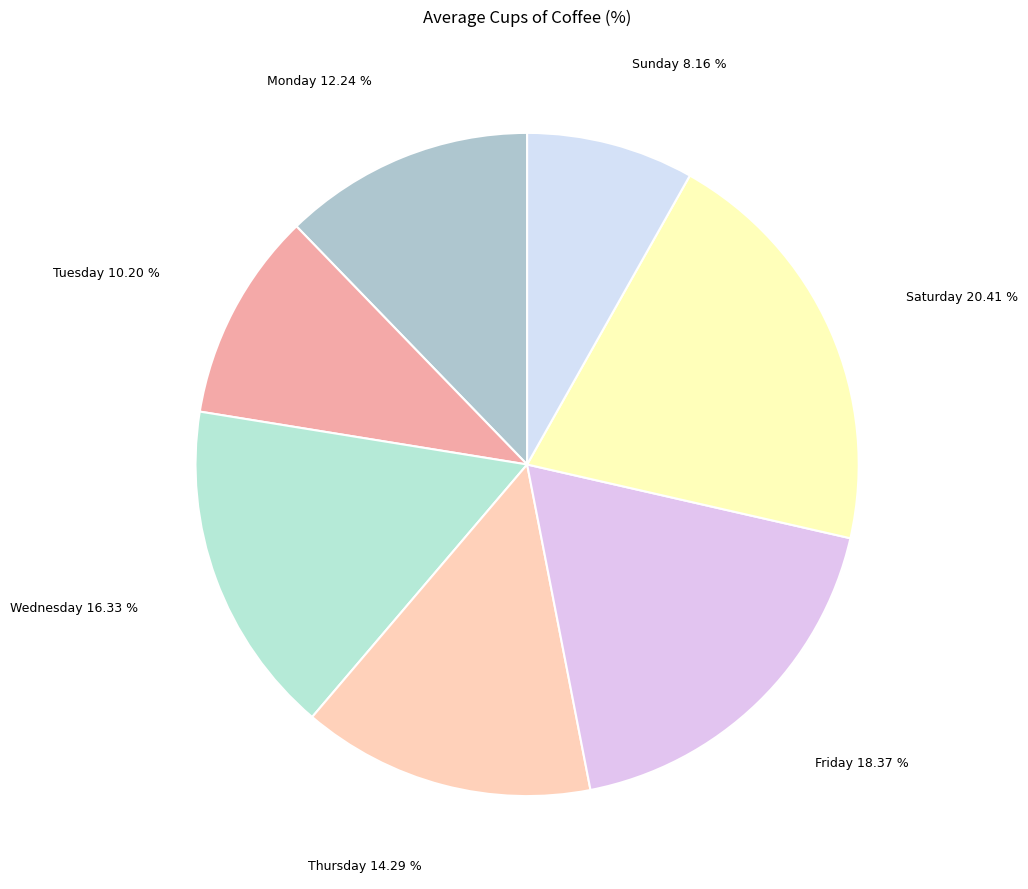

Which category has the biggest portion of the pie?

Saturday